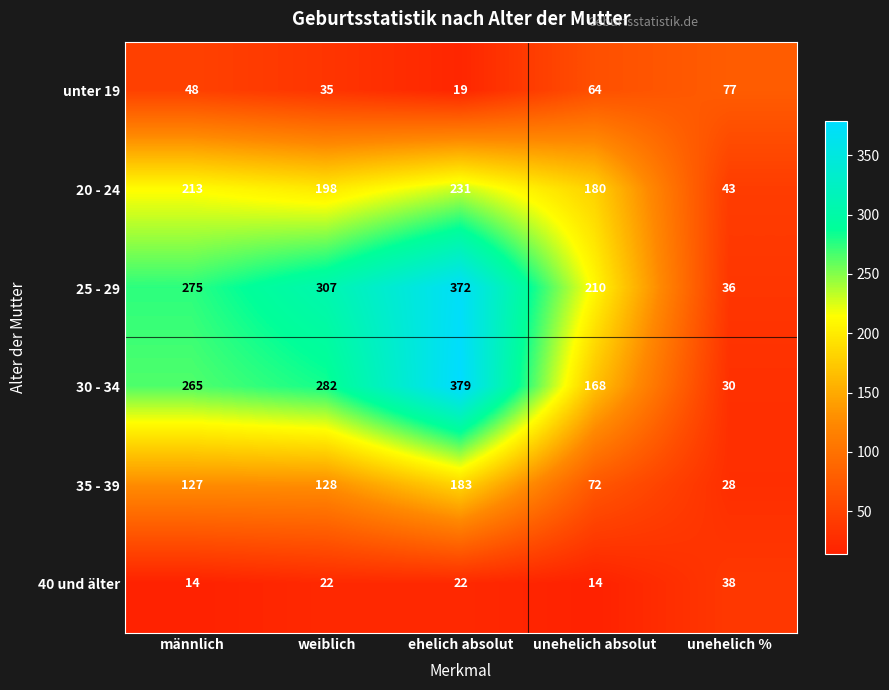

Which series has the largest range (max minus min)?

30 - 34